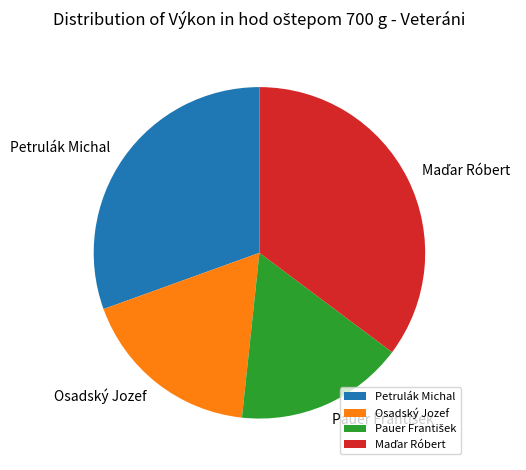

Does any single category account for the majority?

No